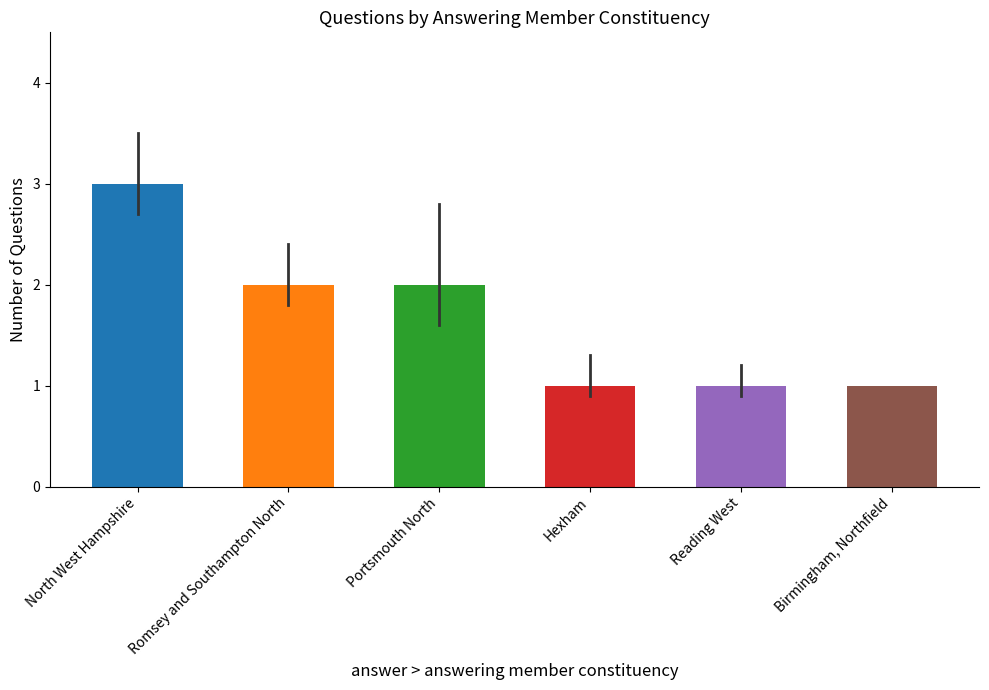

What is the sum of all values?

10